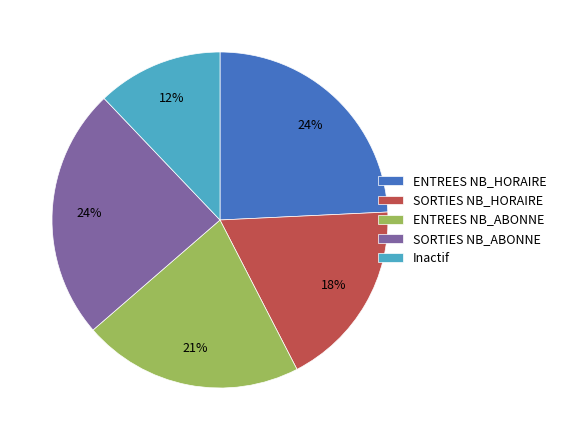

True or false: Inactif accounts for 12% of the total.

True